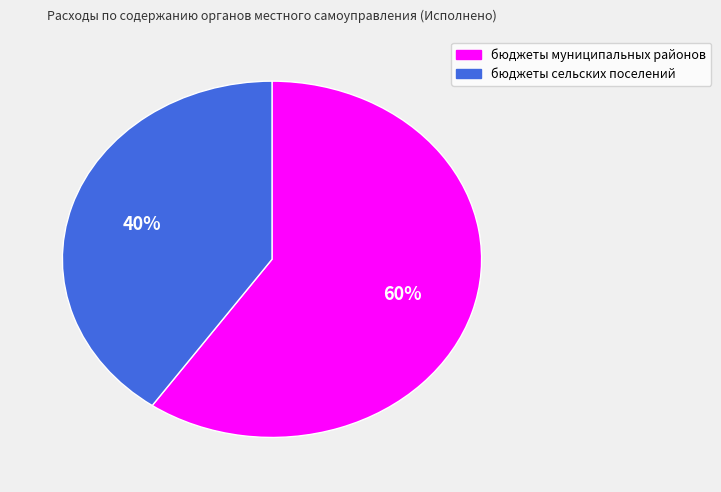

What is the largest slice in the pie chart?

бюджеты муниципальных районов